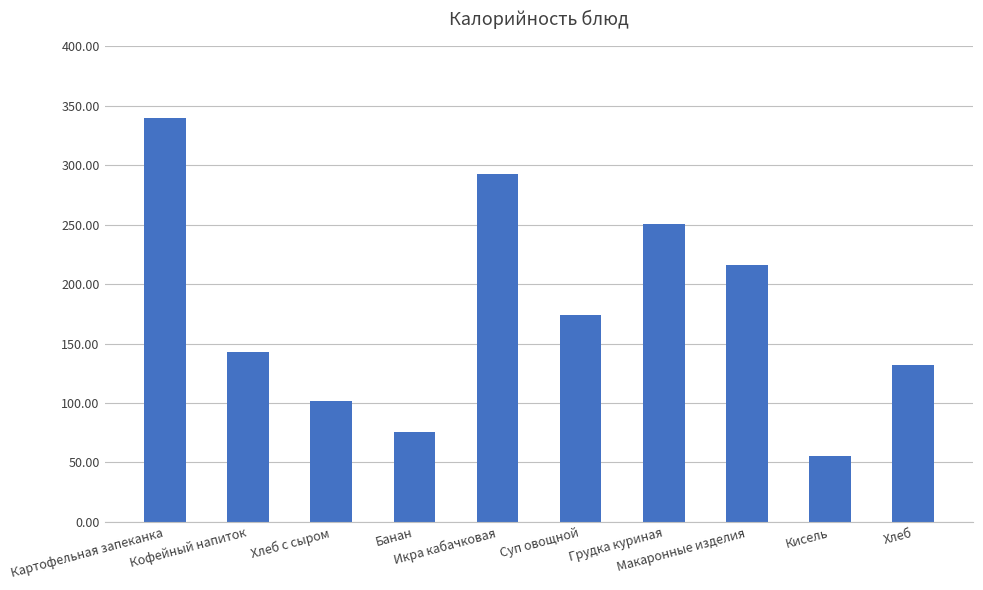

What is the sum of the values at Суп овощной and Кисель?

229.1